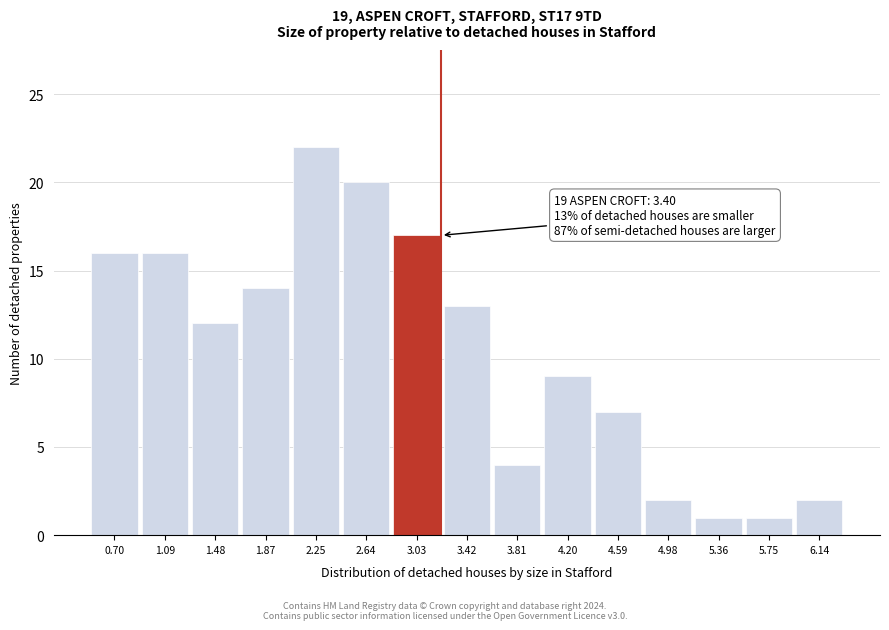

Reading left to right, extract all data points from this chart.

0.70=16	1.09=16	1.48=12	1.87=14	2.25=22	2.64=20	3.03=17	3.42=13	3.81=4	4.20=9	4.59=7	4.98=2	5.36=1	5.75=1	6.14=2